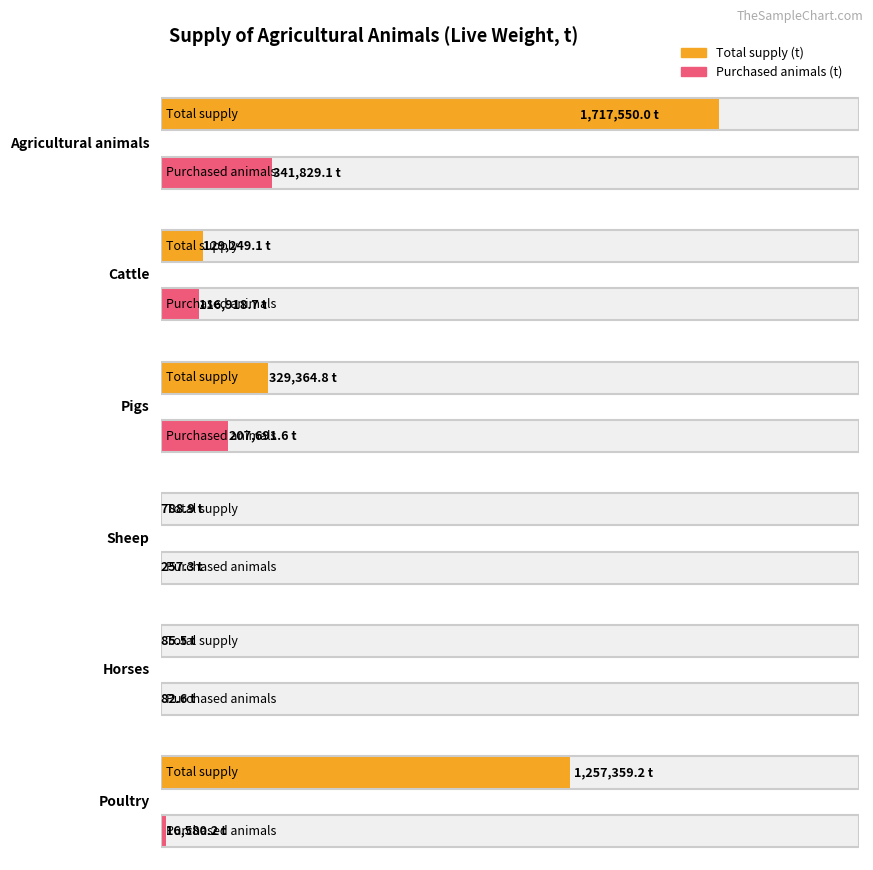

Are the bars horizontal?

Yes